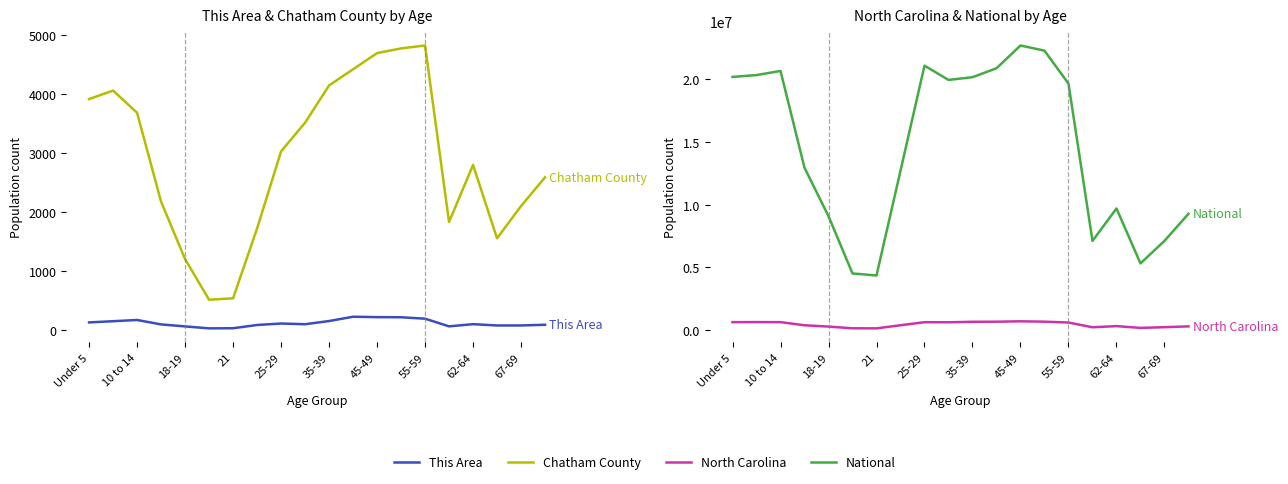

What is the greatest value displayed?

22708591